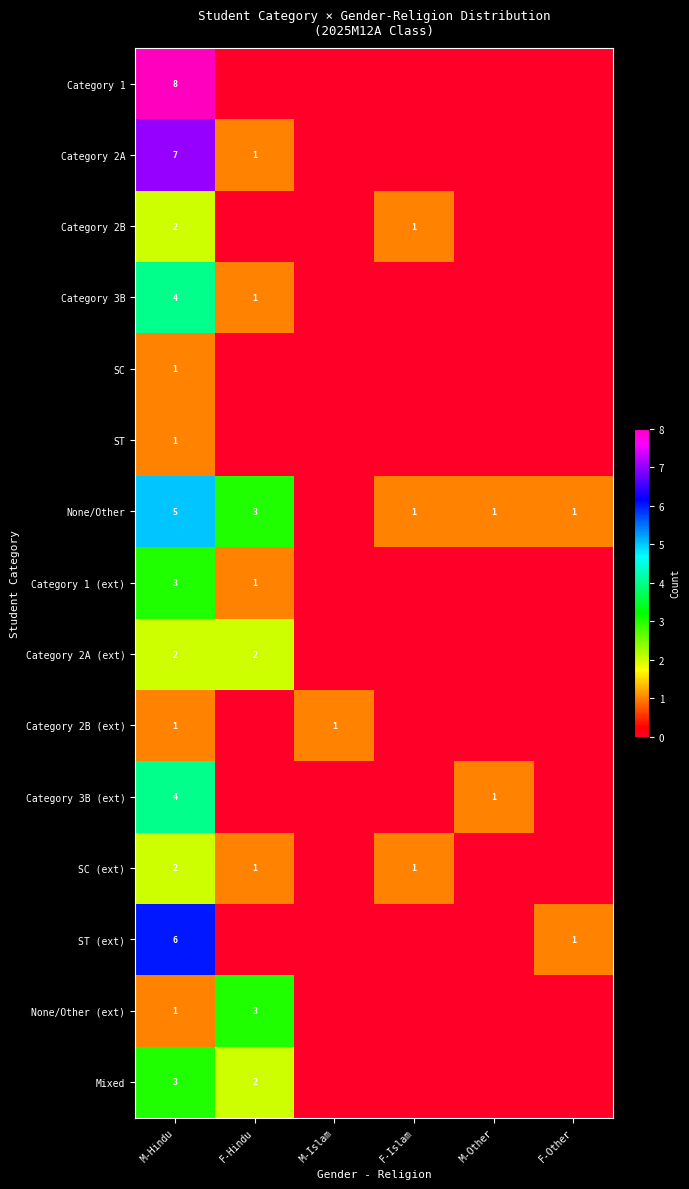

What is the sum of the ST (ext) values at M-Hindu and F-Other?

7